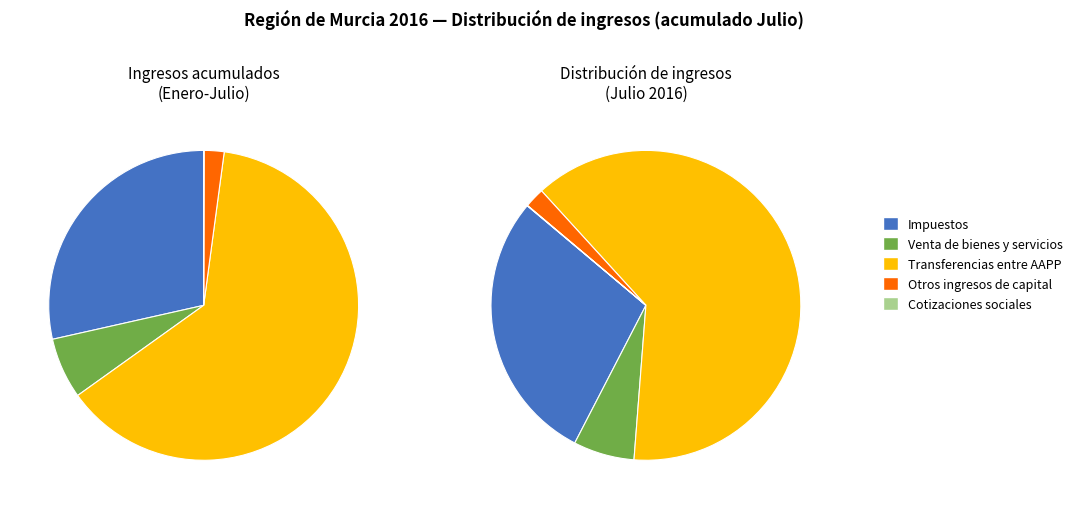

To the nearest percent, what portion does Impuestos represent?

29%